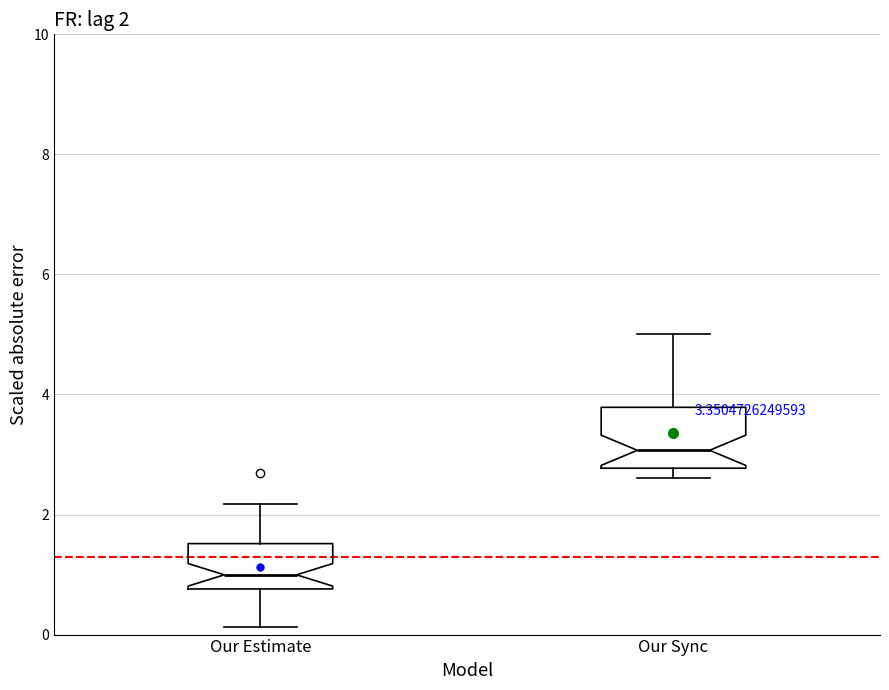

Which box has the highest median line?

Our Sync